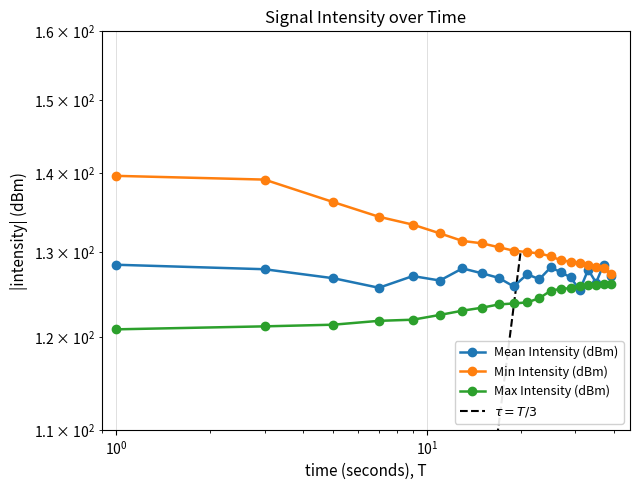

The value of Min Intensity (dBm) at 32 is 222.9. True or false?

False